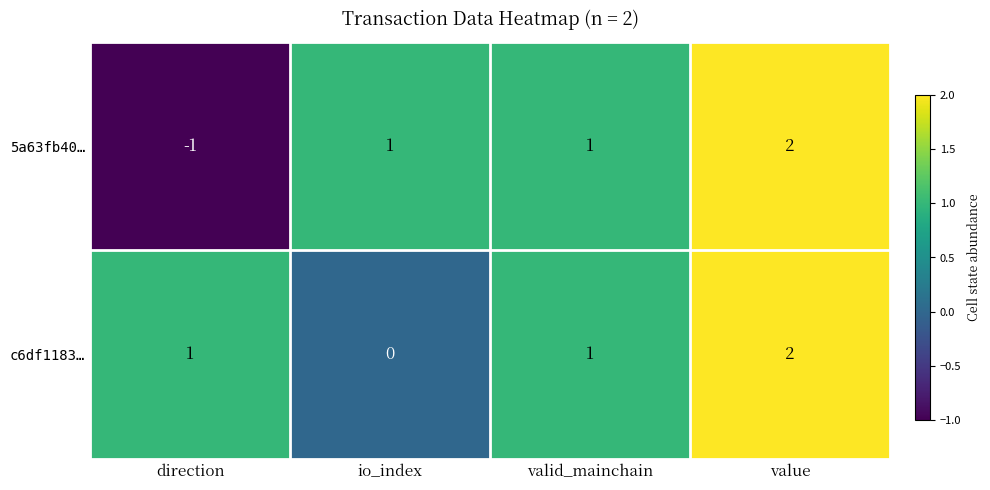

At which category does the chart reach its minimum across all series?

direction